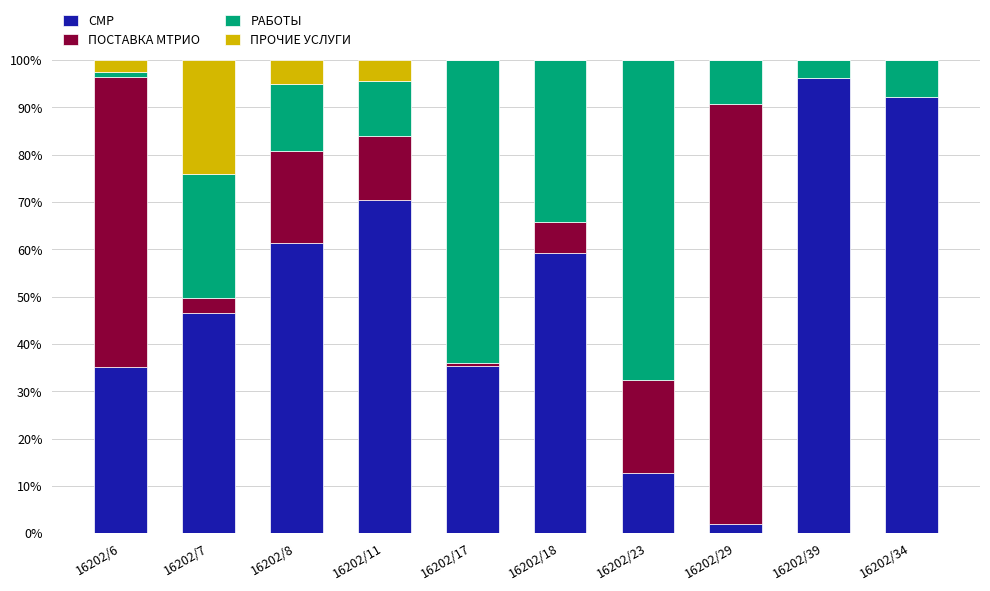

What is the total value across all series at 16202/29?

100.0